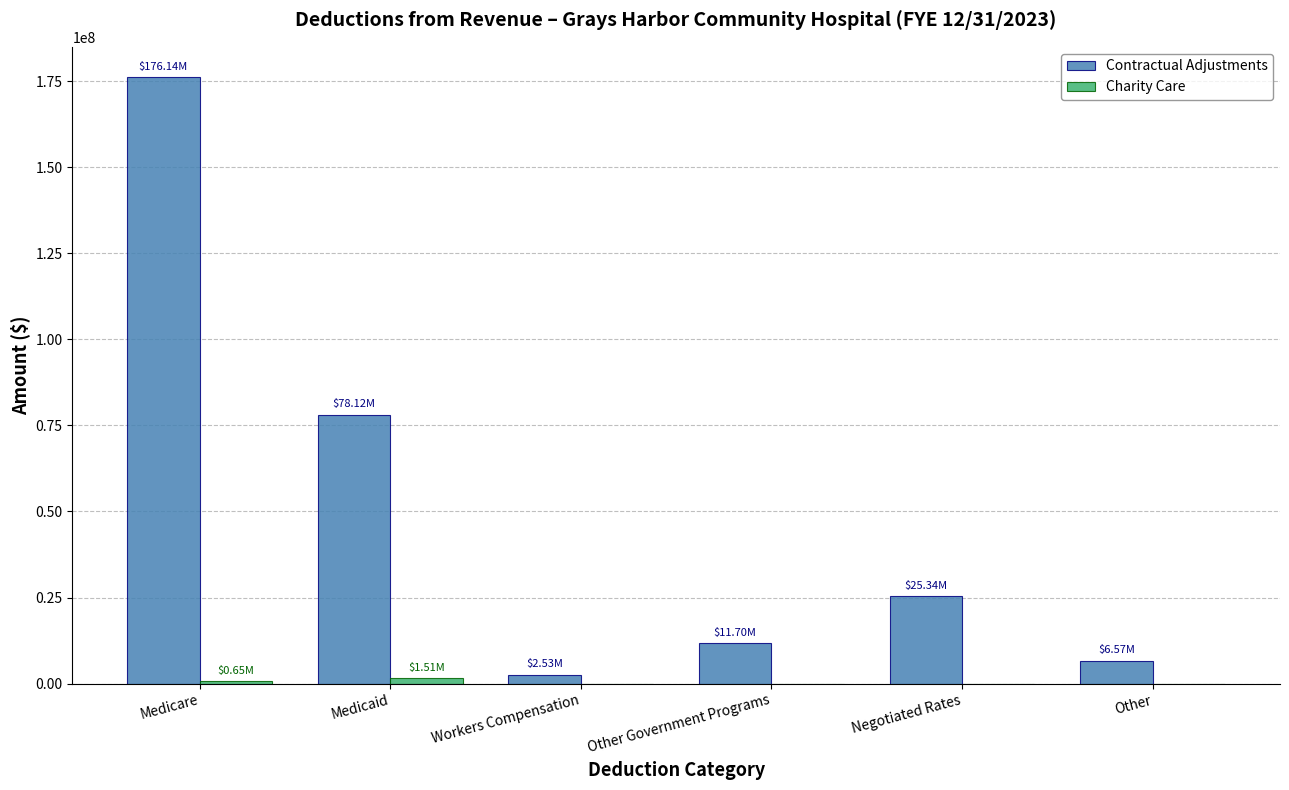

Is it true that Contractual Adjustments equals 6571689.4 at Other?

True